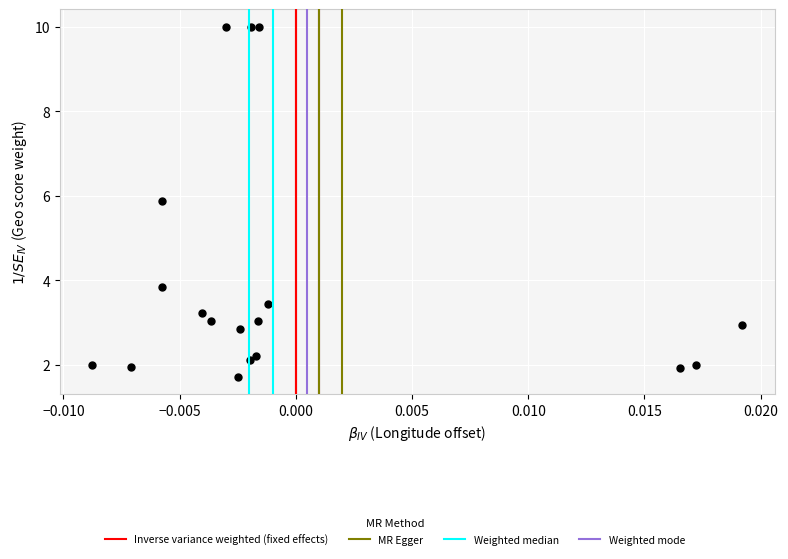

What is the range of Y values (max minus min)?

8.3